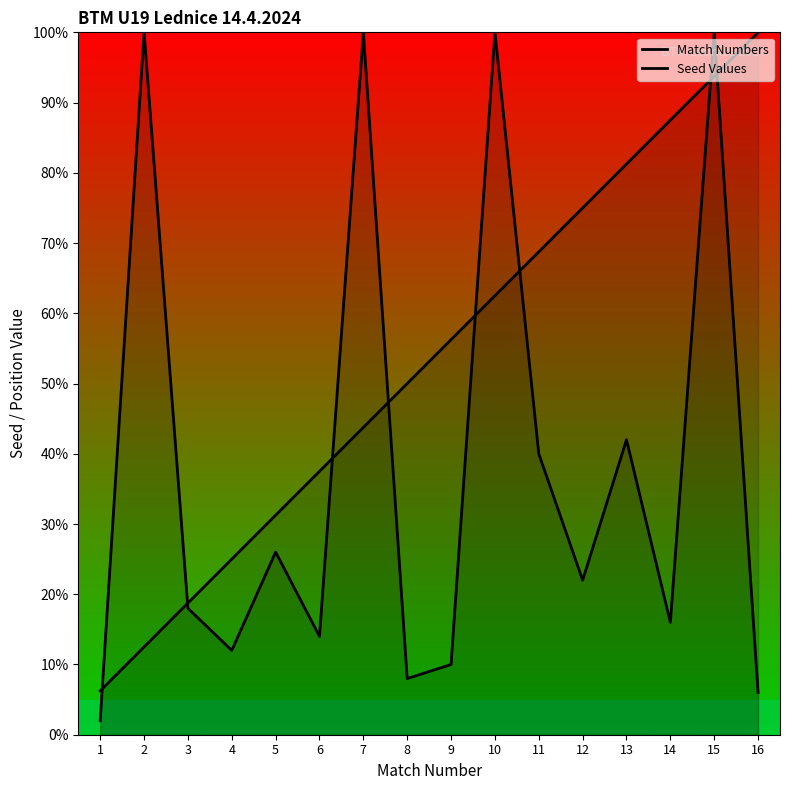

Is it true that Match Numbers equals 100.0 at 16?

True